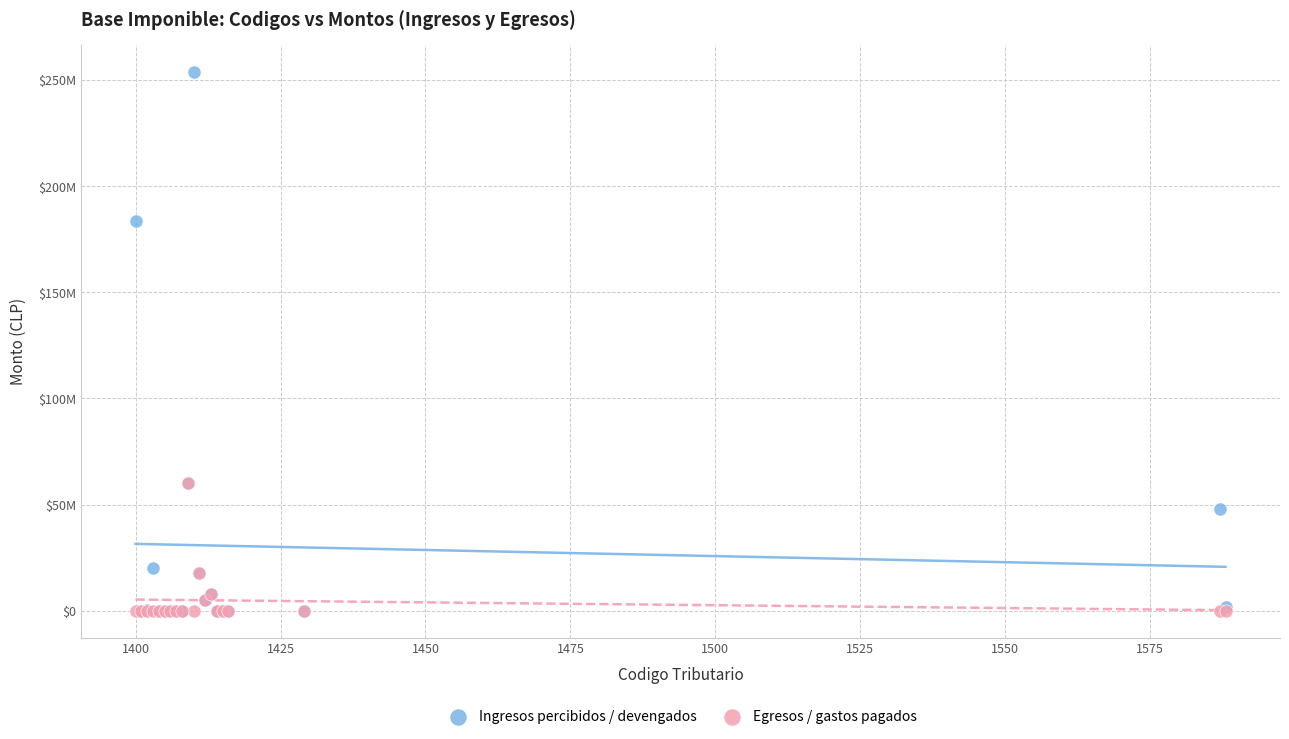

What are all the series names shown in the legend?

Ingresos percibidos / devengados, Egresos / gastos pagados